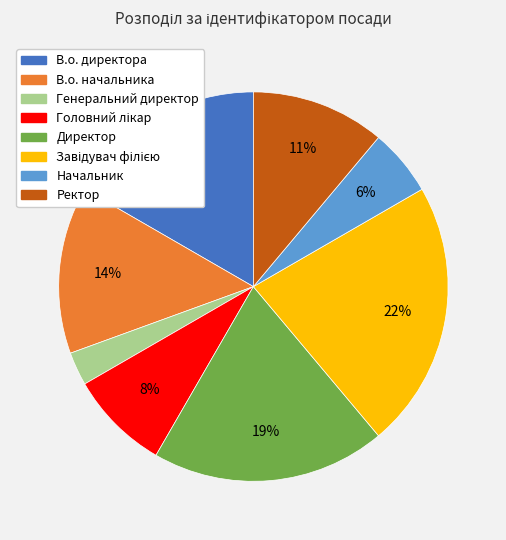

Which slice is the smallest?

Генеральний директор